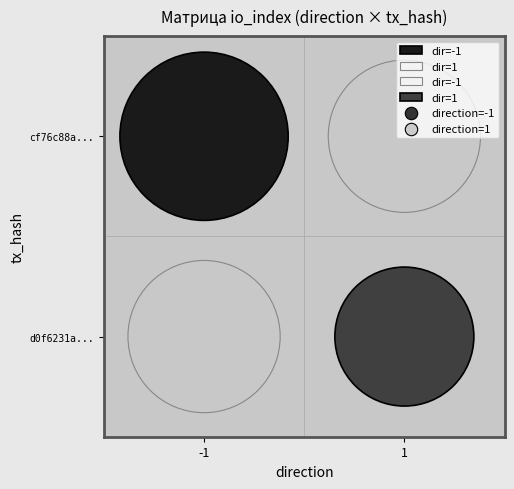

Reading right to left, what are all the values shown in this chart?

cf76c88a8571e9d4046b2ac5dd042bafc1546dd: 23	-1
d0f6231ad4a0e1a0812c22250bd0590e1193474: 19	1